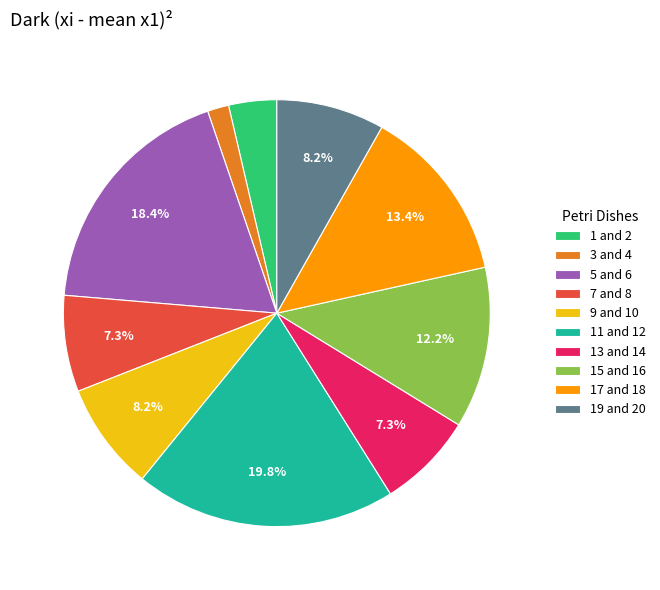

Which slice is the smallest?

3 and 4